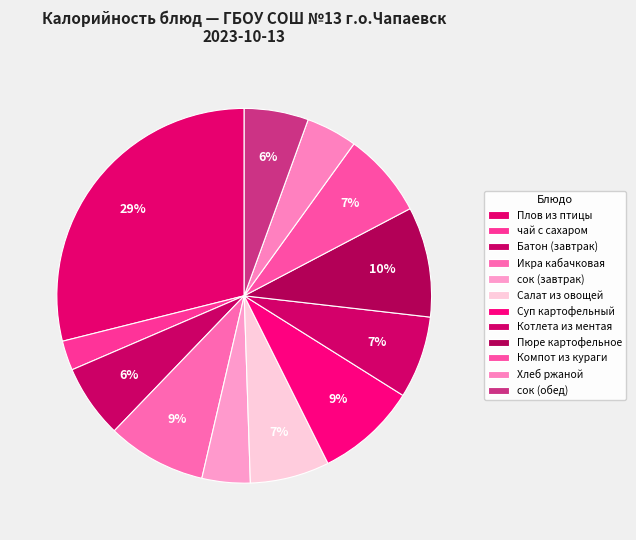

How many slices are in this pie chart?

12